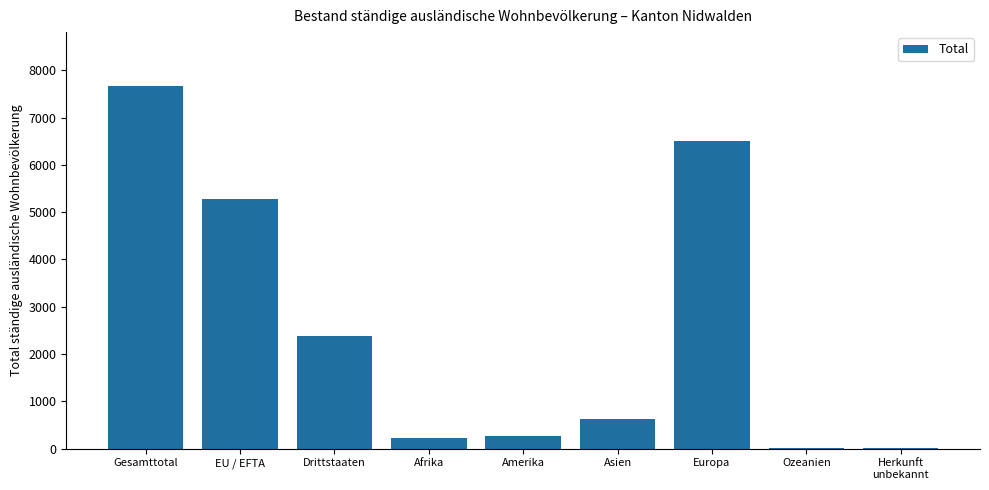

What is the sum of all values?

22971